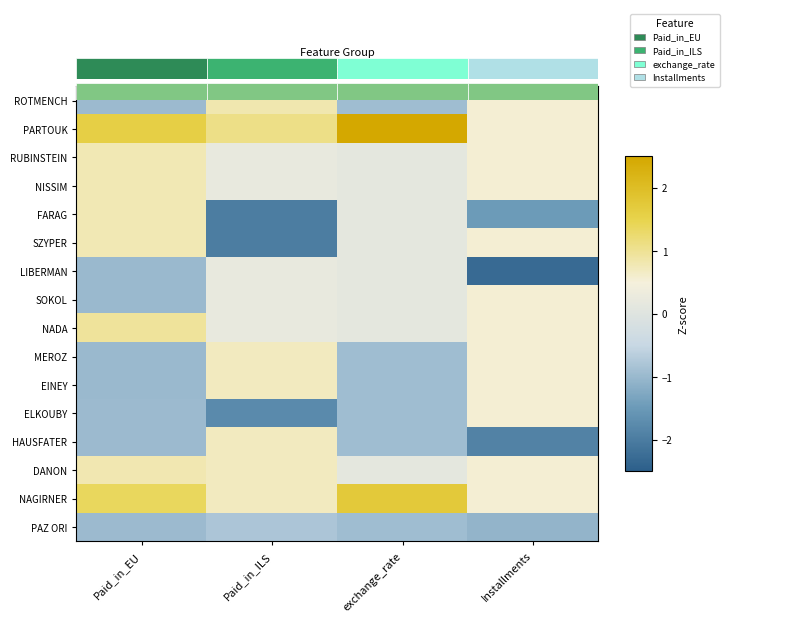

What is the difference between the maximum and minimum values in the NADA series?

0.8